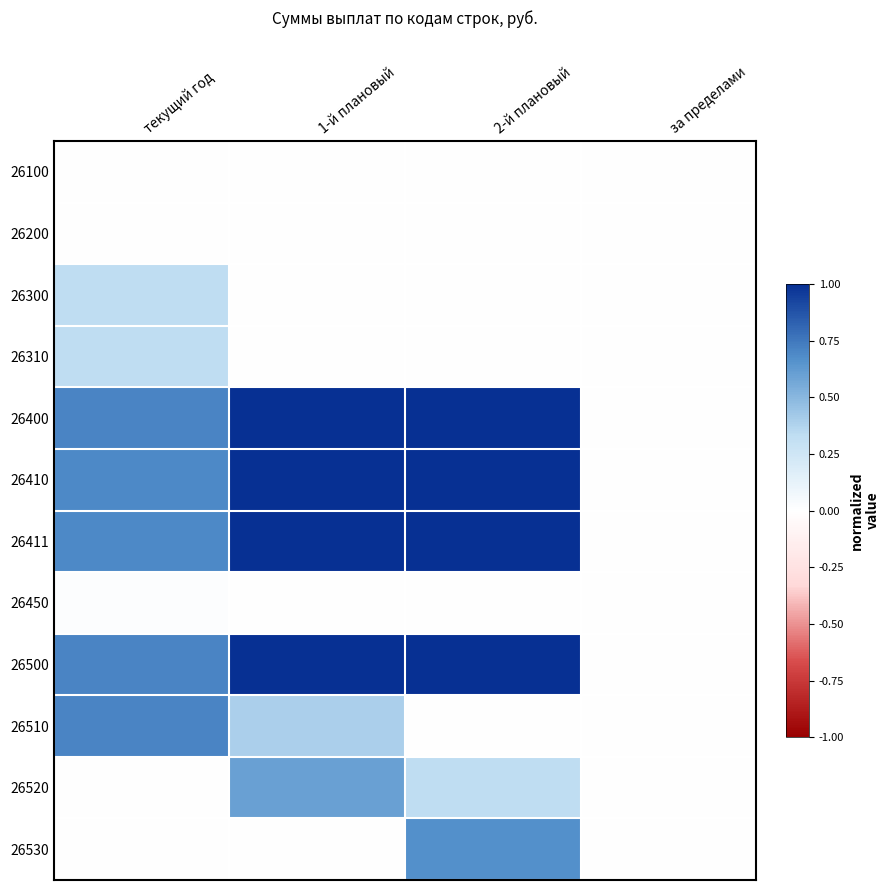

What is the total value across all series at текущий год?

4.2